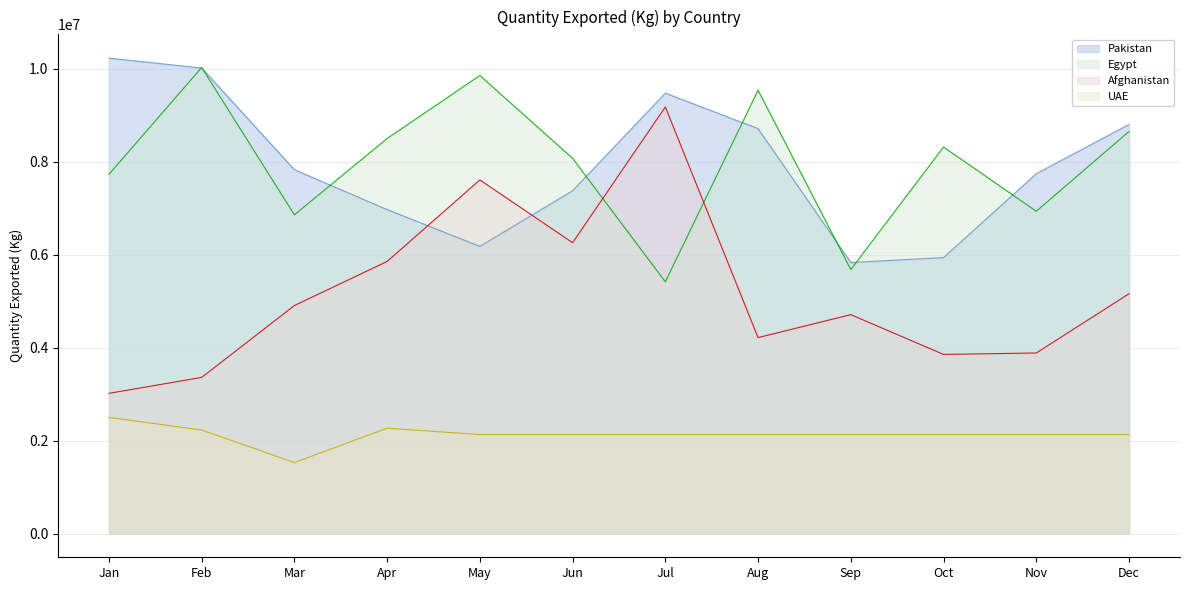

What is the maximum value for Egypt?

10023026